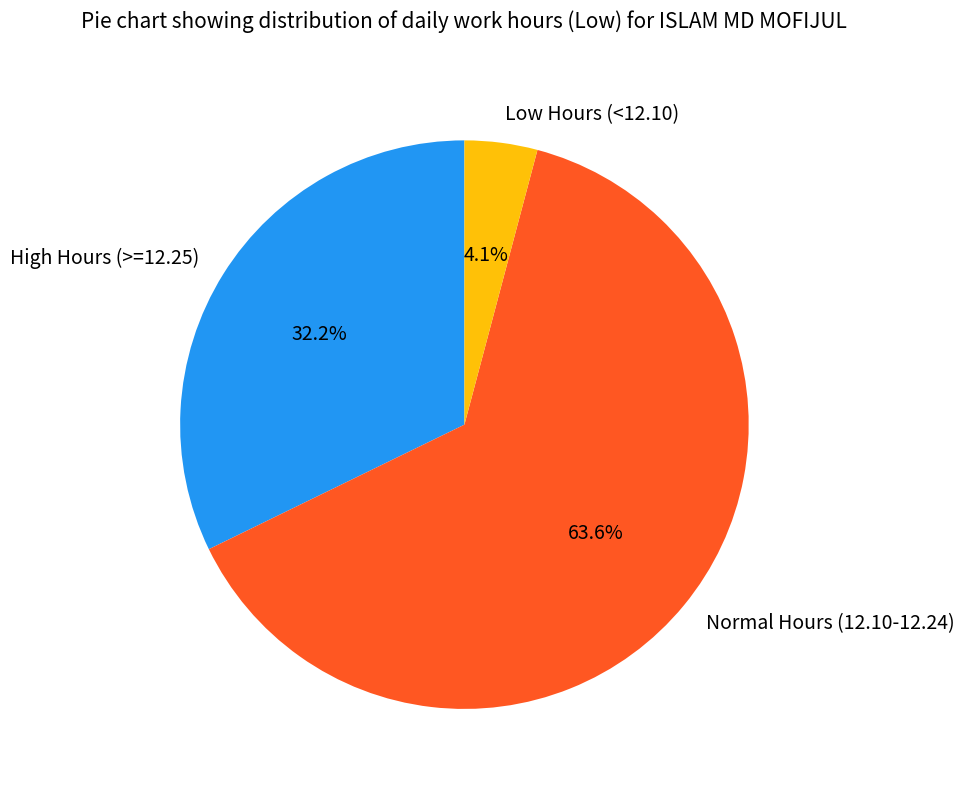

Which has a higher value, Normal Hours (12.10-12.24) or Low Hours (<12.10)?

Normal Hours (12.10-12.24)